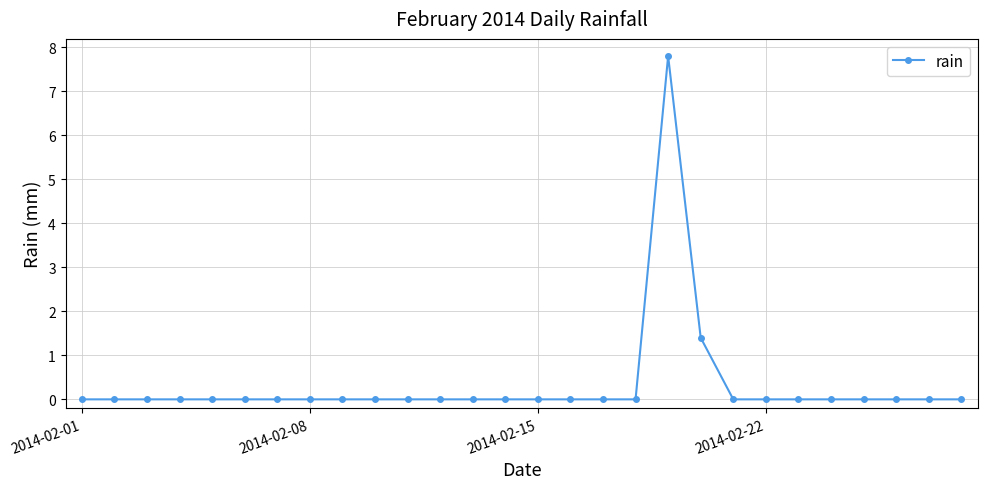

What is the sum of all values?

9.2